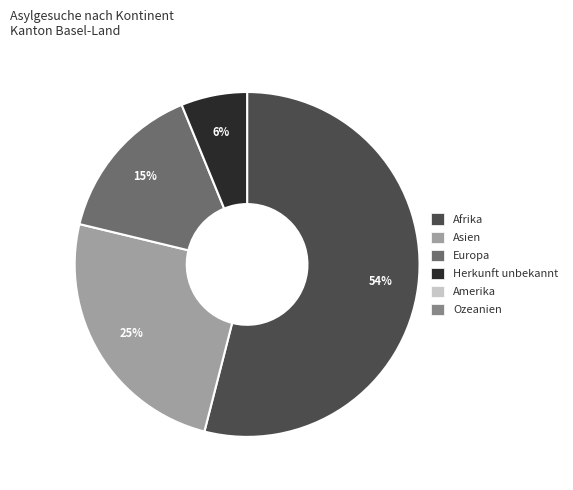

To the nearest percent, what is the average slice percentage?

25%